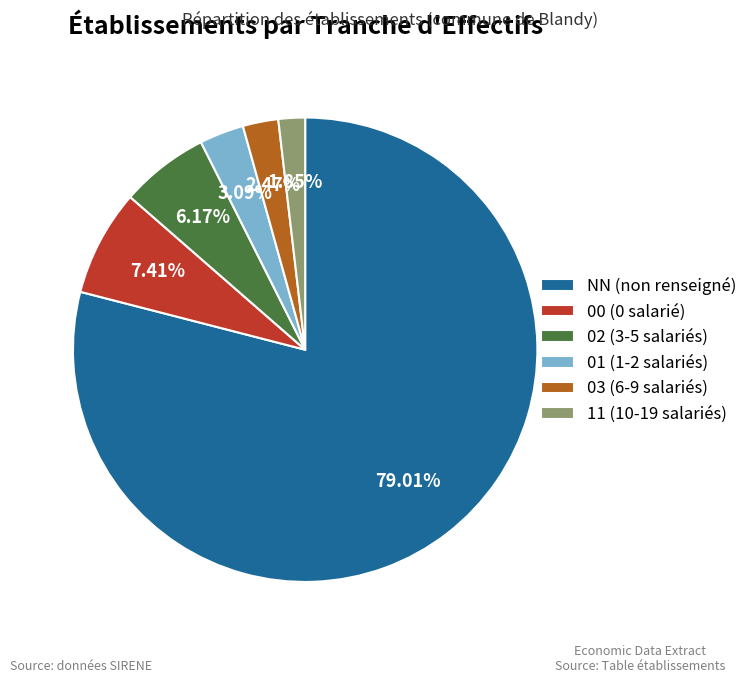

What is the majority slice?

NN (non renseigné)